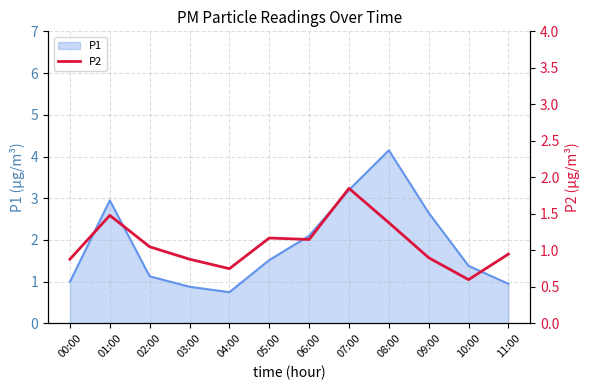

How many lines are shown in the chart?

1